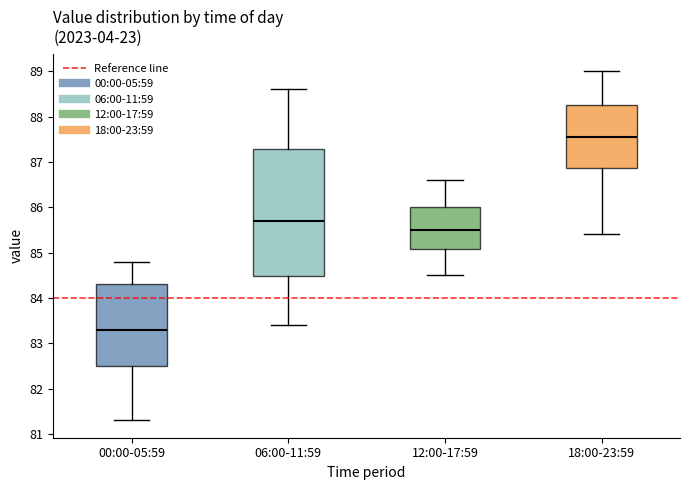

Where does the lower whisker of the box for 06:00-11:59 end on the y-axis? The values are not printed on the chart, so give them approximately, as read against the axis.

83.4